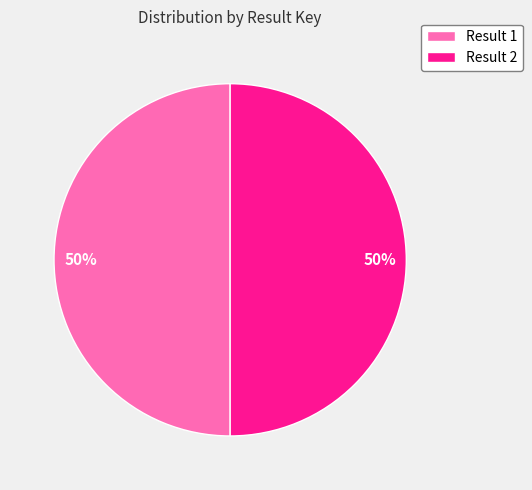

To the nearest percent, what is the average slice percentage?

50%